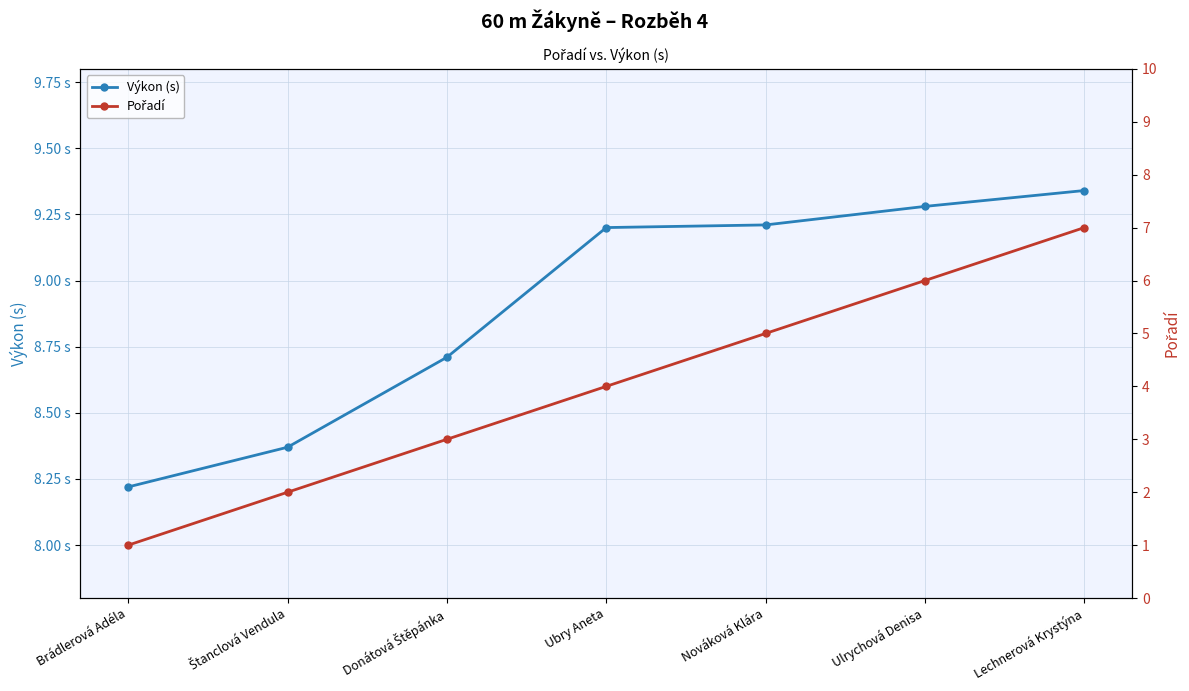

How many lines are shown in the chart?

2